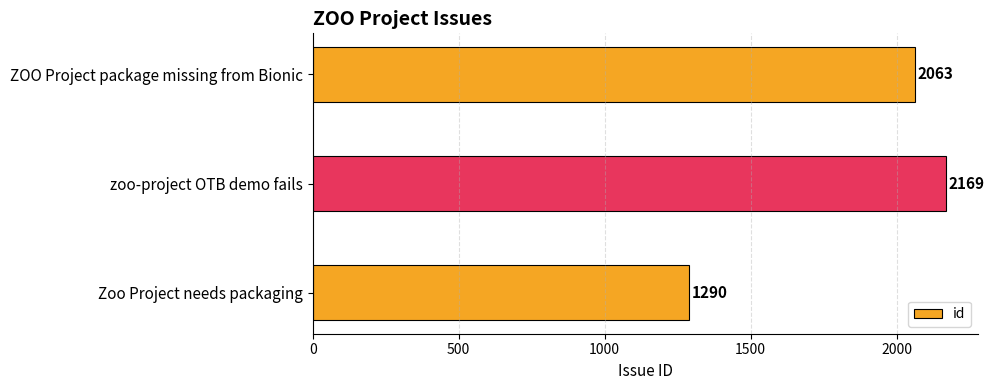

How many categories are shown in the chart?

3